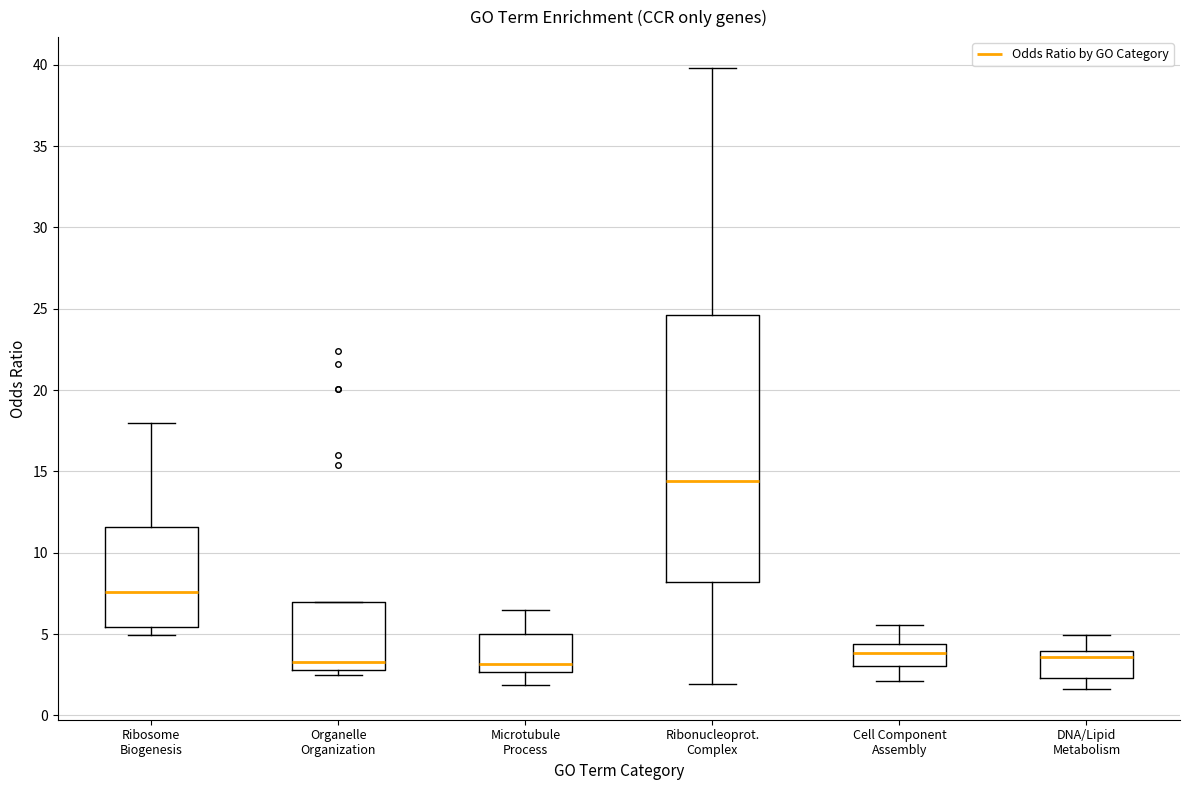

Which box is the tallest, from its lower edge to its upper edge?

Ribonucleoprot. Complex